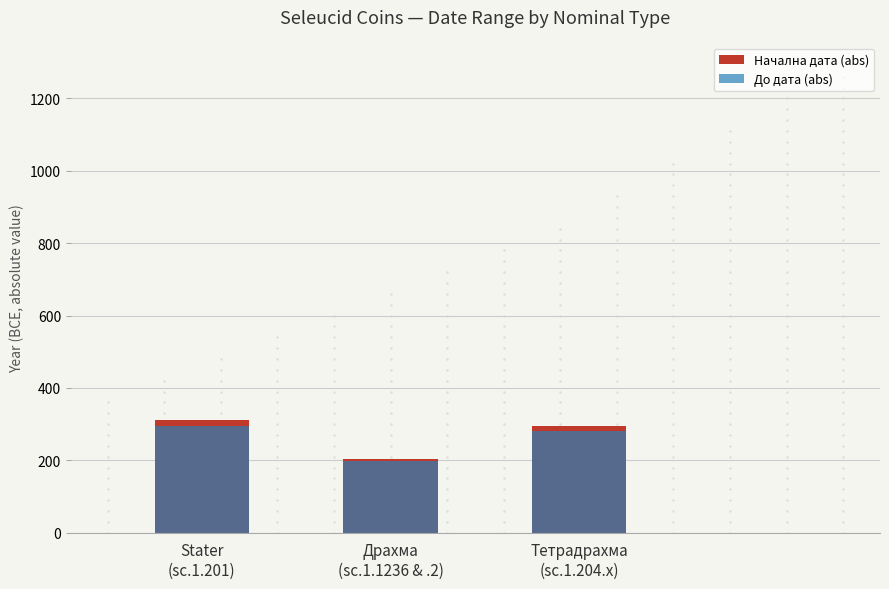

The value of До дата (abs) at Stater
(sc.1.201) is 520. True or false?

False